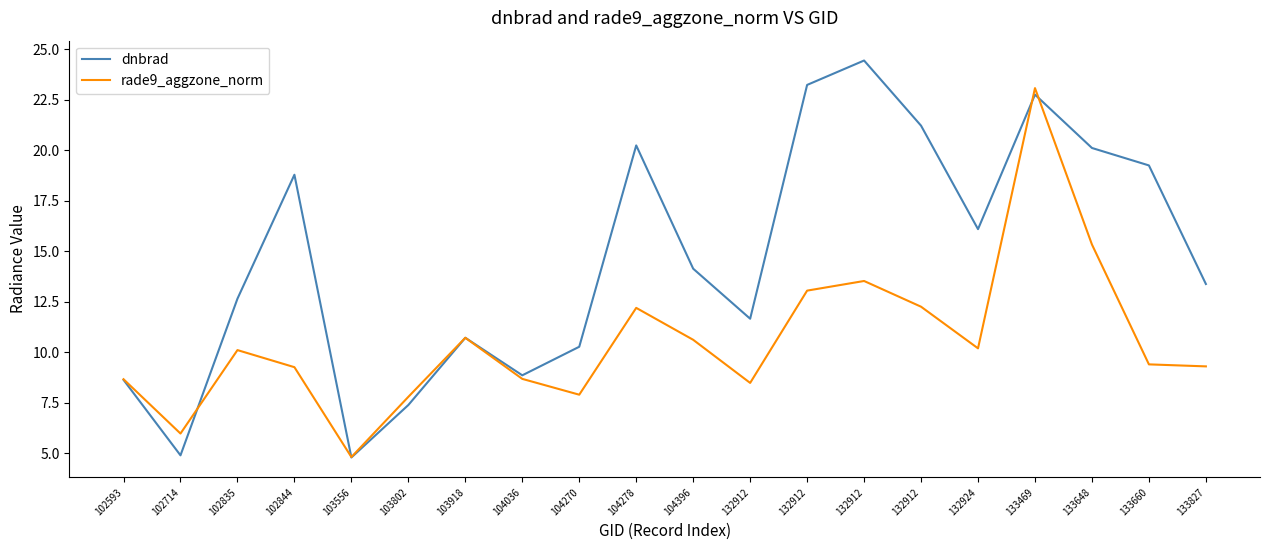

List the labels in order of dnbrad value, largest first.

132912, 132912, 133469, 132912, 104278, 133648, 133660, 102844, 132924, 104396, 133827, 102835, 132912, 103918, 104270, 104036, 102593, 103802, 102714, 103556